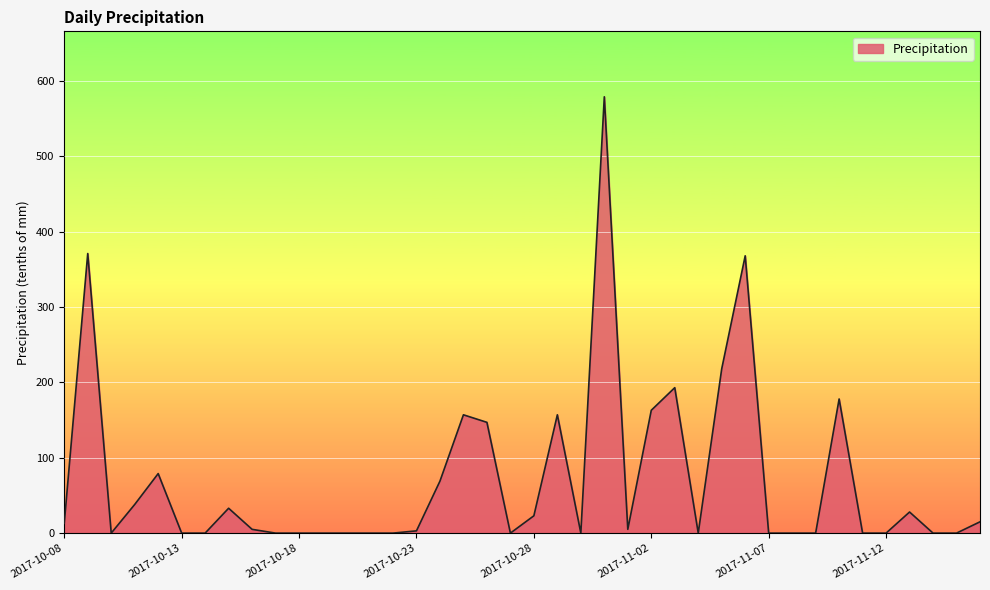

What is the maximum value shown in the chart?

579